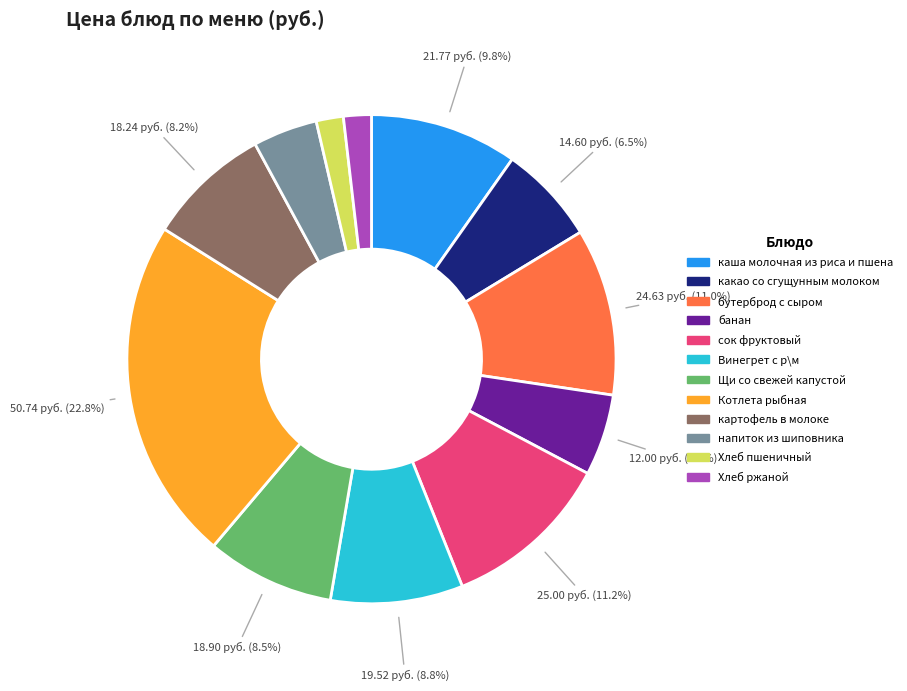

To the nearest percent, what is the difference between the сок фруктовый and Хлеб ржаной slice percentages?

9%